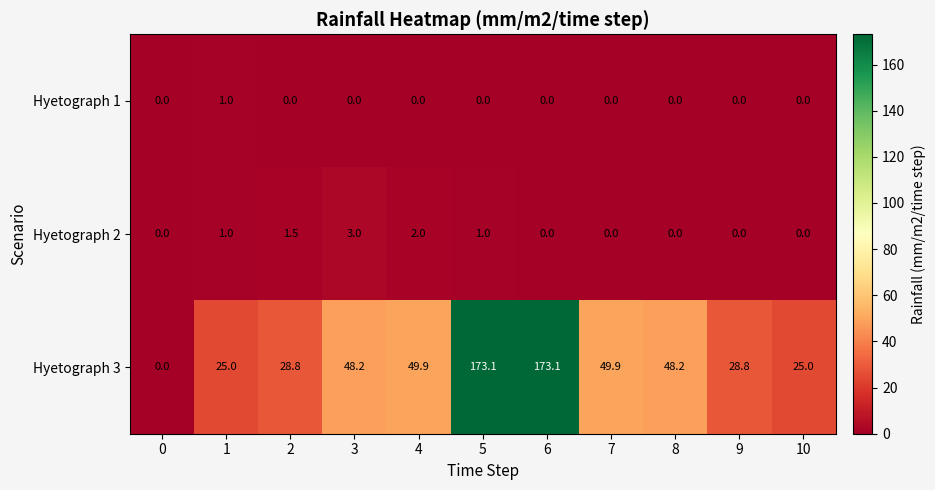

What is the highest value of the Hyetograph 3 series?

173.1